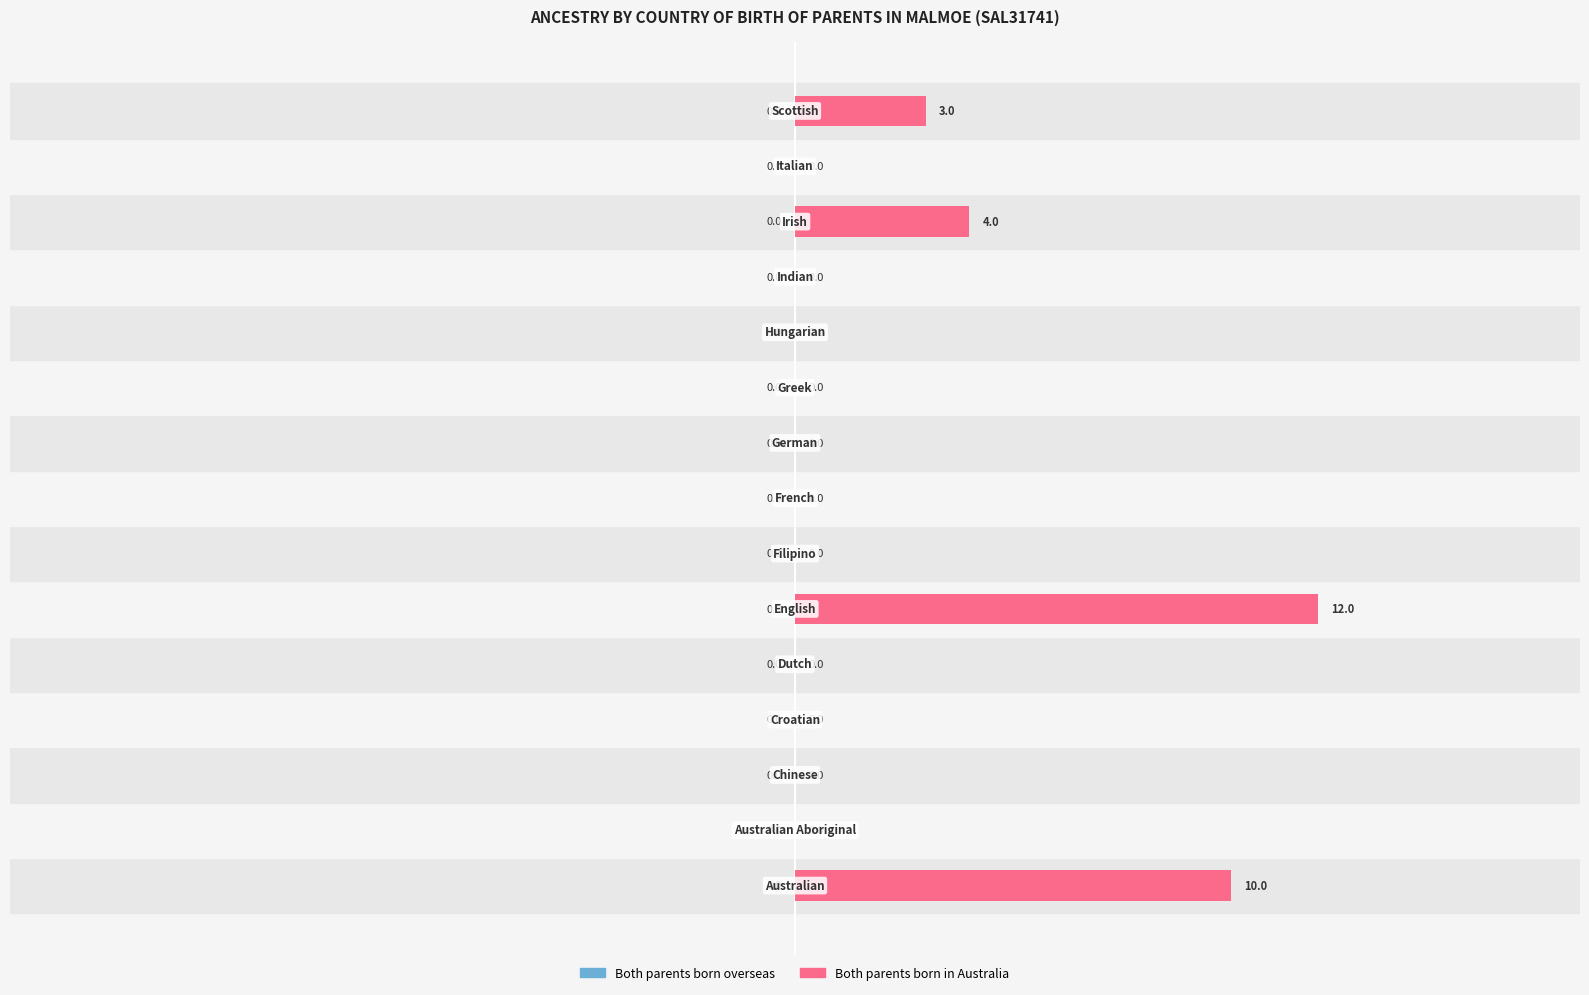

What is the greatest value displayed?

12